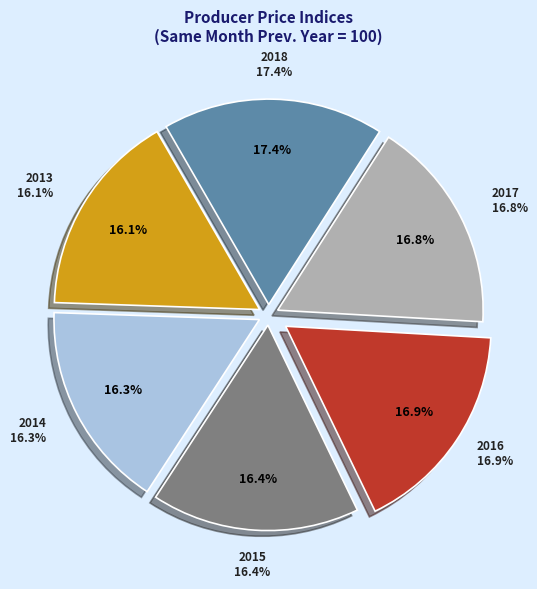

To the nearest percent, what portion does 2016 represent?

17%